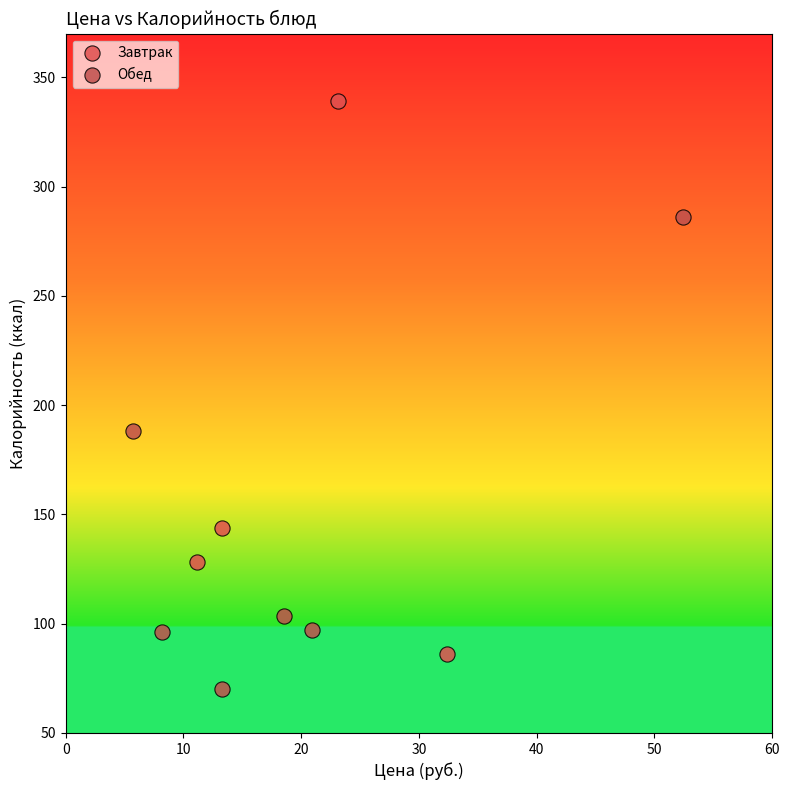

Which series contains the highest Y value?

Завтрак